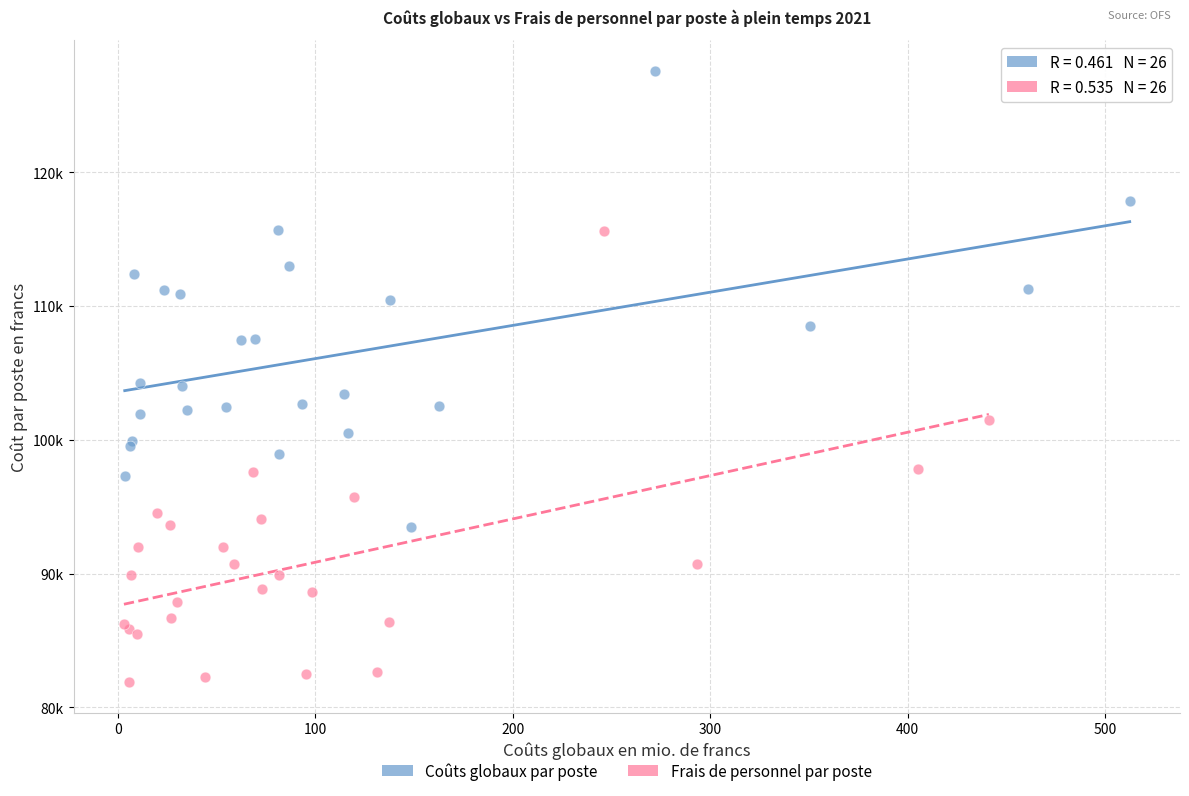

What are all the series names shown in the legend?

Coûts globaux par poste, Frais de personnel par poste